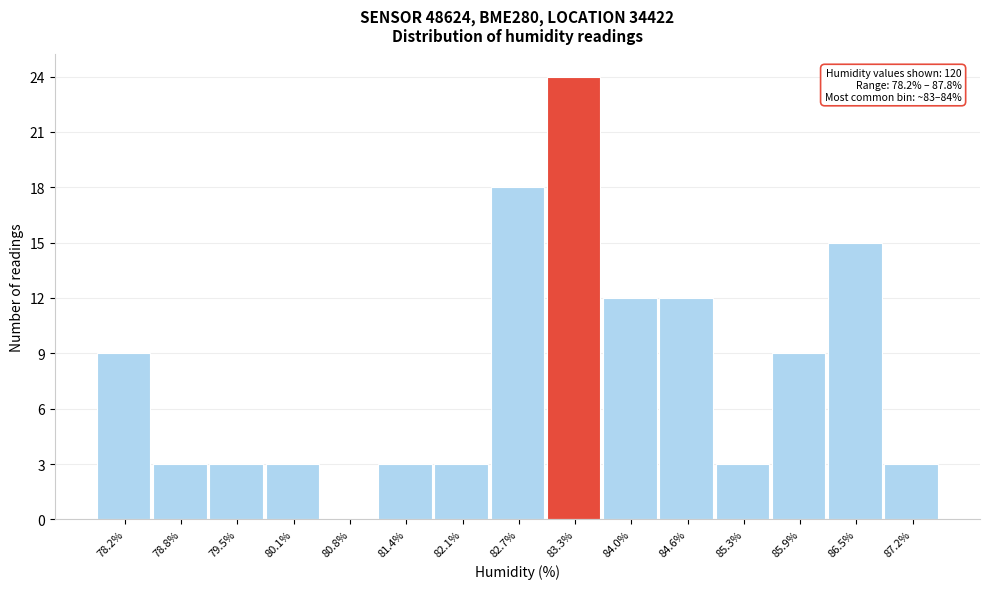

Reading left to right, transcribe all the data shown in this chart.

78.2%=9	78.8%=3	79.5%=3	80.1%=3	80.8%=0	81.4%=3	82.1%=3	82.7%=18	83.3%=24	84.0%=12	84.6%=12	85.3%=3	85.9%=9	86.5%=15	87.2%=3